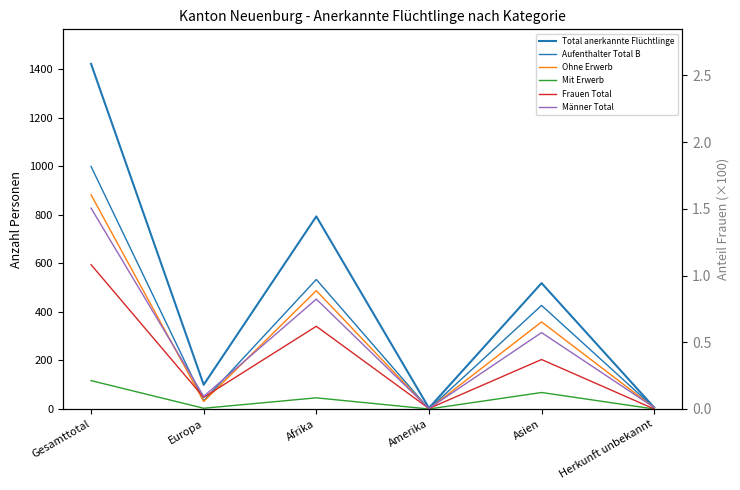

At which label is Mit Erwerb closest to 58?

Asien